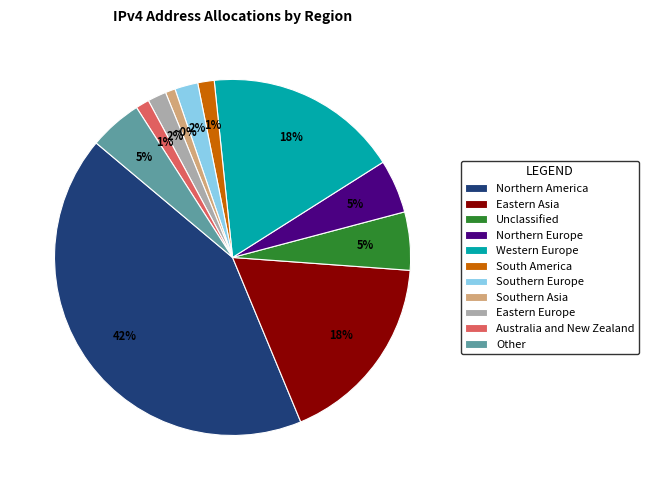

Is it true that Eastern Europe is 13% of the pie?

False